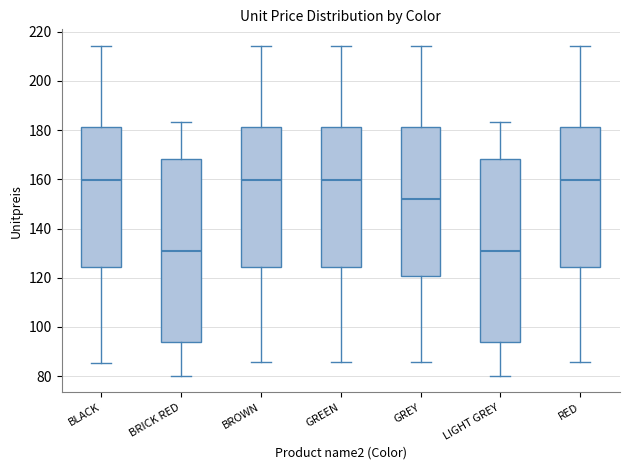

Reading left to right, transcribe this box plot: for each box, give where its median line is, the range the box spans, and where its two whiskers end, as read against the y-axis. The values are not printed on the chart, so give them approximately, as read against the axis.

BLACK: median 160, box 124 to 182, whiskers 86 to 214
BRICK RED: median 130, box 94 to 168, whiskers 80 to 184
BROWN: median 160, box 124 to 182, whiskers 86 to 214
GREEN: median 160, box 124 to 182, whiskers 86 to 214
GREY: median 152, box 120 to 182, whiskers 86 to 214
LIGHT GREY: median 130, box 94 to 168, whiskers 80 to 184
RED: median 160, box 124 to 182, whiskers 86 to 214